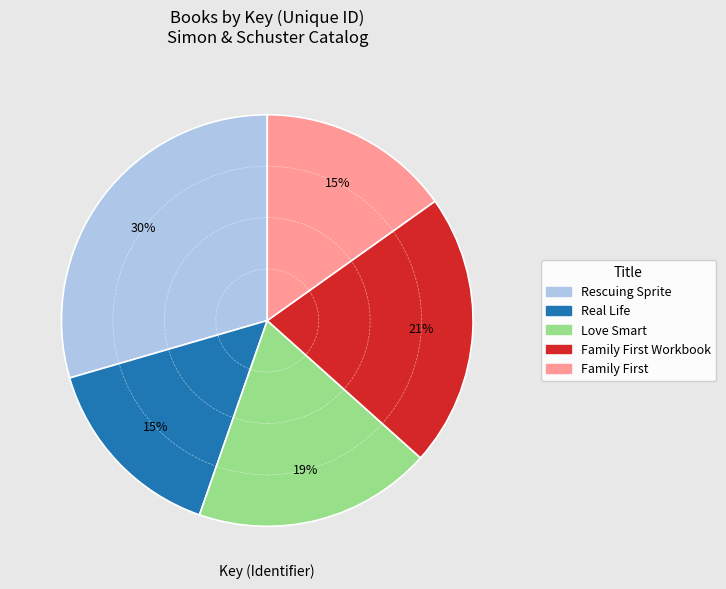

Is there any slice that represents more than half of the pie?

No